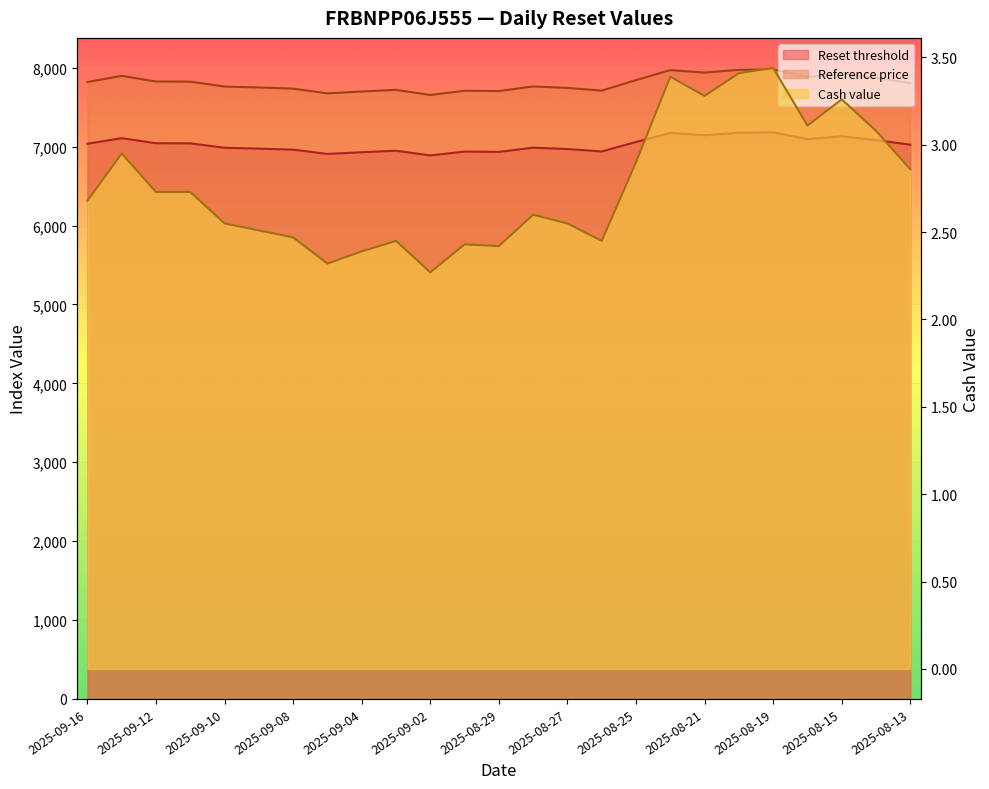

What position from the left is 2025-08-20?

20